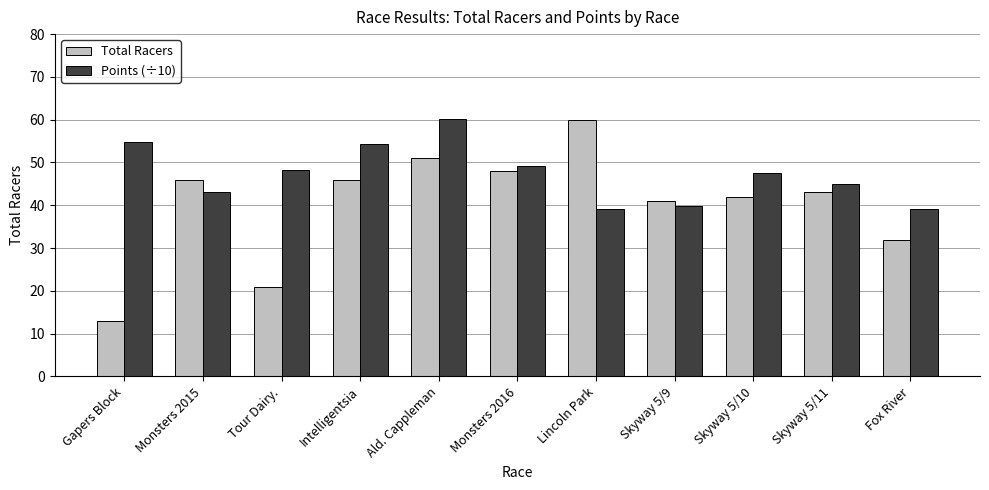

Which series changed the most between Monsters 2015 and Tour Dairy.?

Total Racers